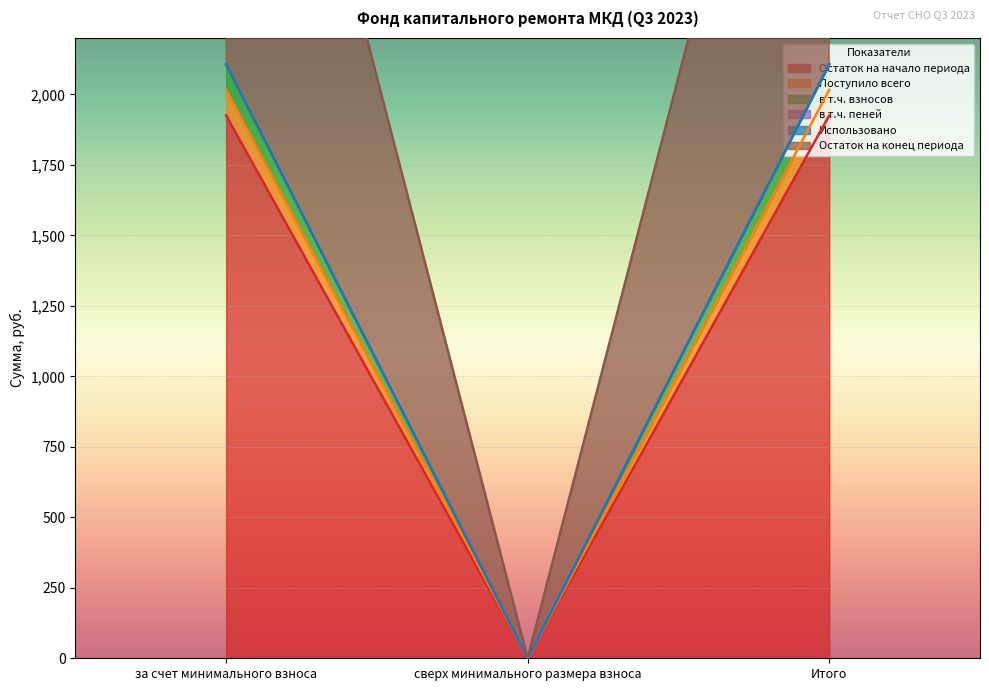

What is the label of the 1st point from the right?

Итого